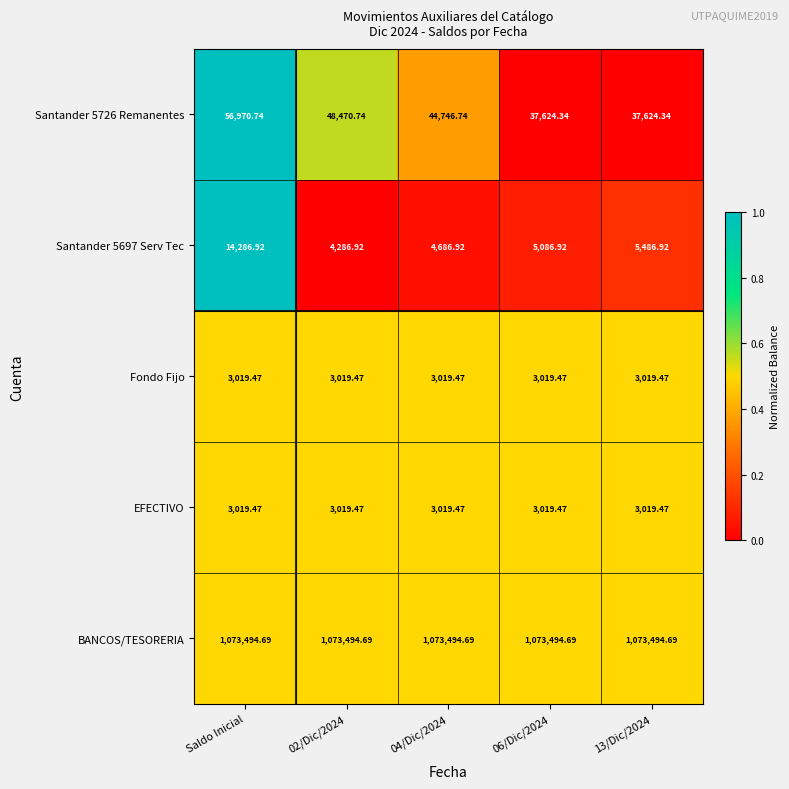

Where does the Santander 5697 Serv Tec series first go above 5086?

Saldo Inicial